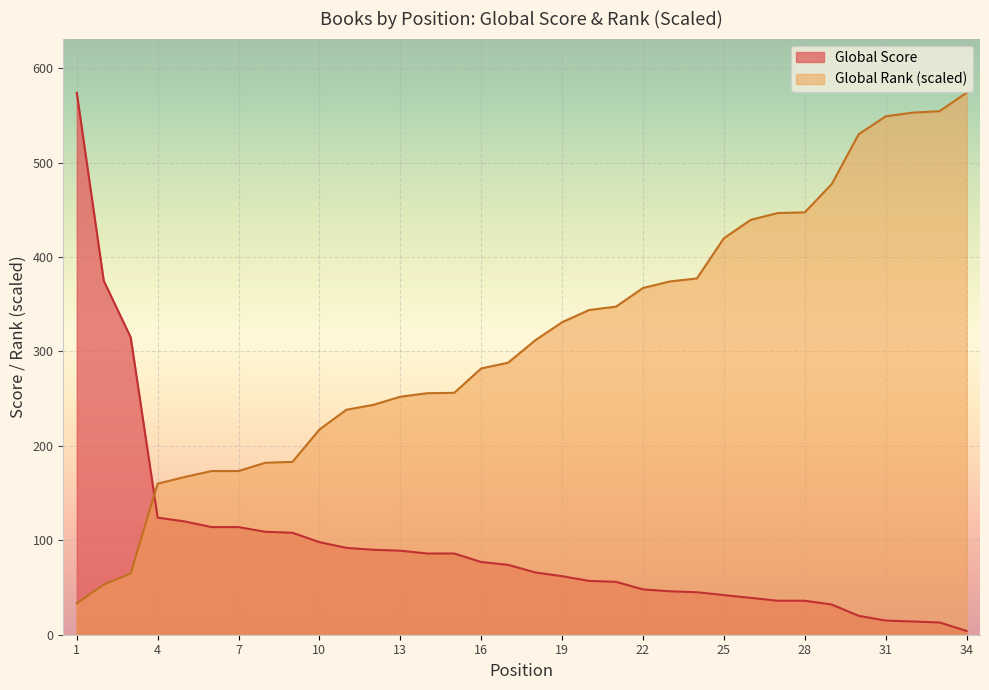

Which series has the largest total across all categories?

Global Rank (scaled)